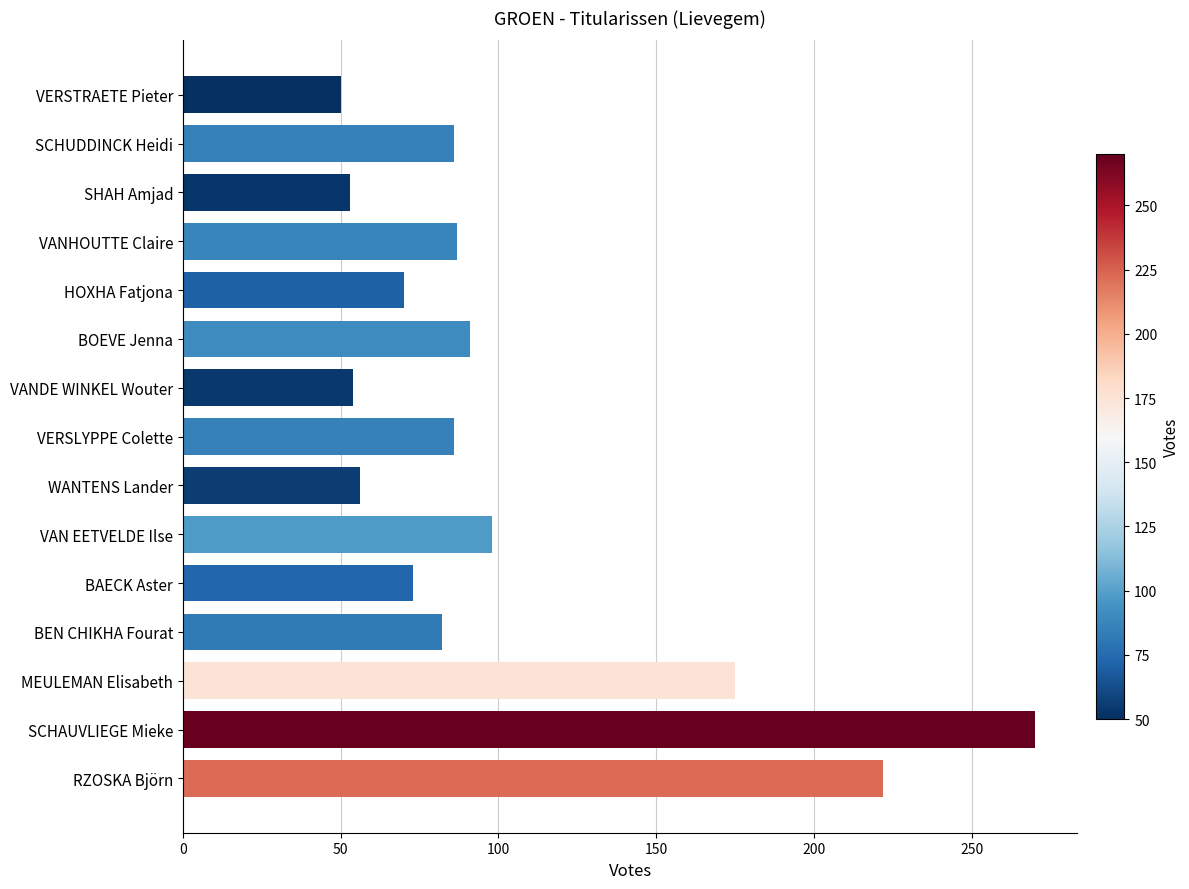

How many bars are there in total?

15